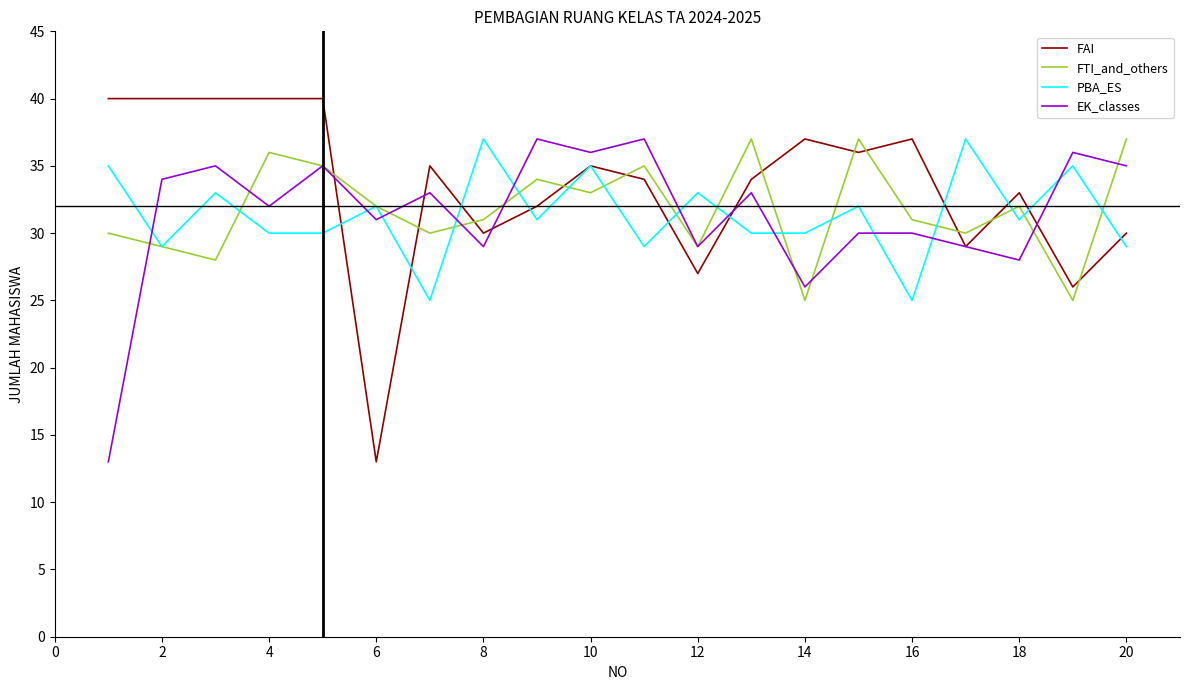

Which series has the widest spread of values?

FAI